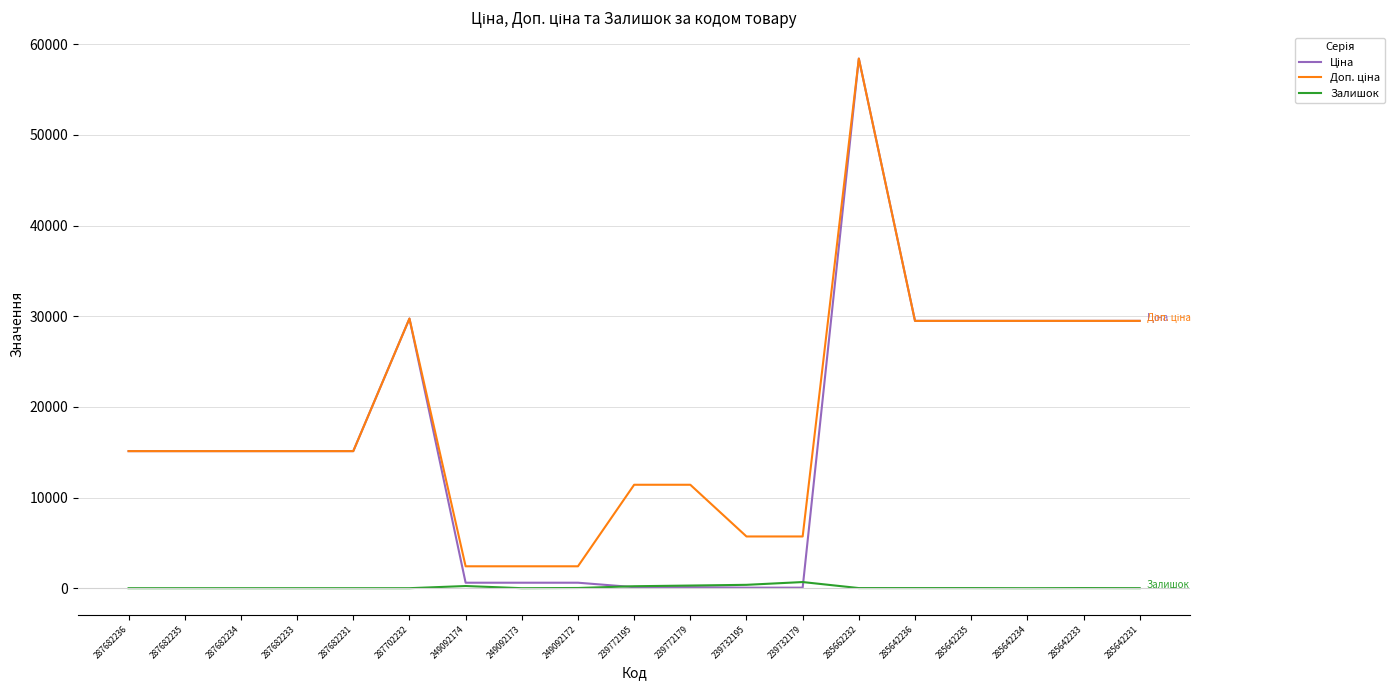

At which category is the sum across all series the highest?

285662232